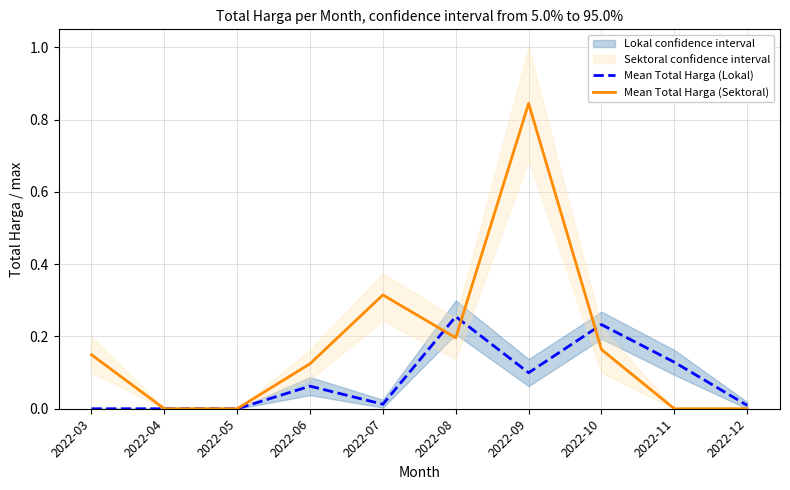

Rank the series by their average value, from lowest to highest.

Mean Total Harga (Lokal), Mean Total Harga (Sektoral)